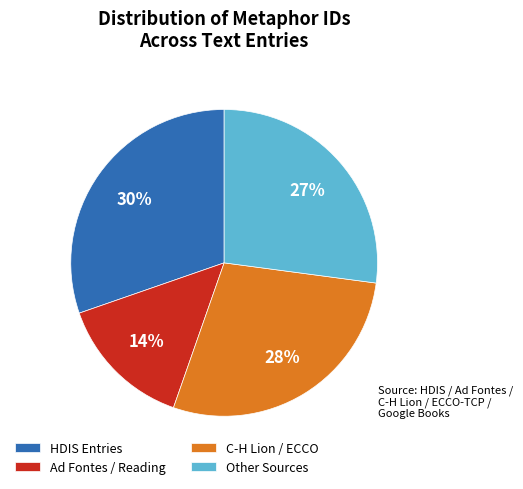

Is there any slice that represents more than half of the pie?

No